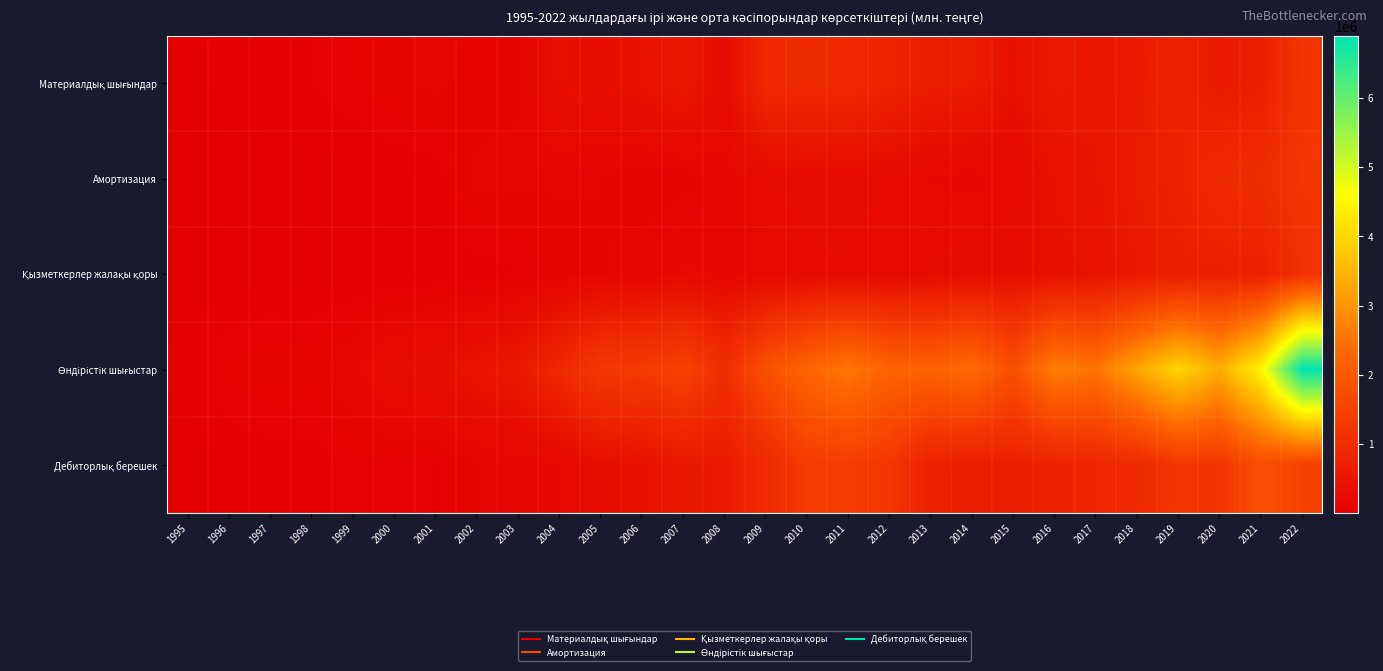

Between 2000 and 2011, which is larger?

2011